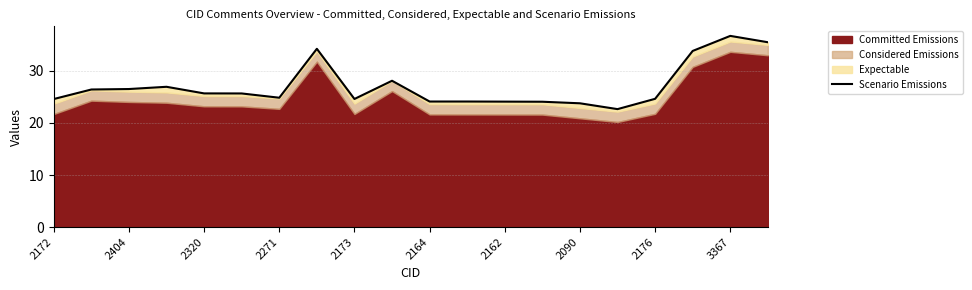

How many interior local valleys (lower than both neighbors) does the data have?

3